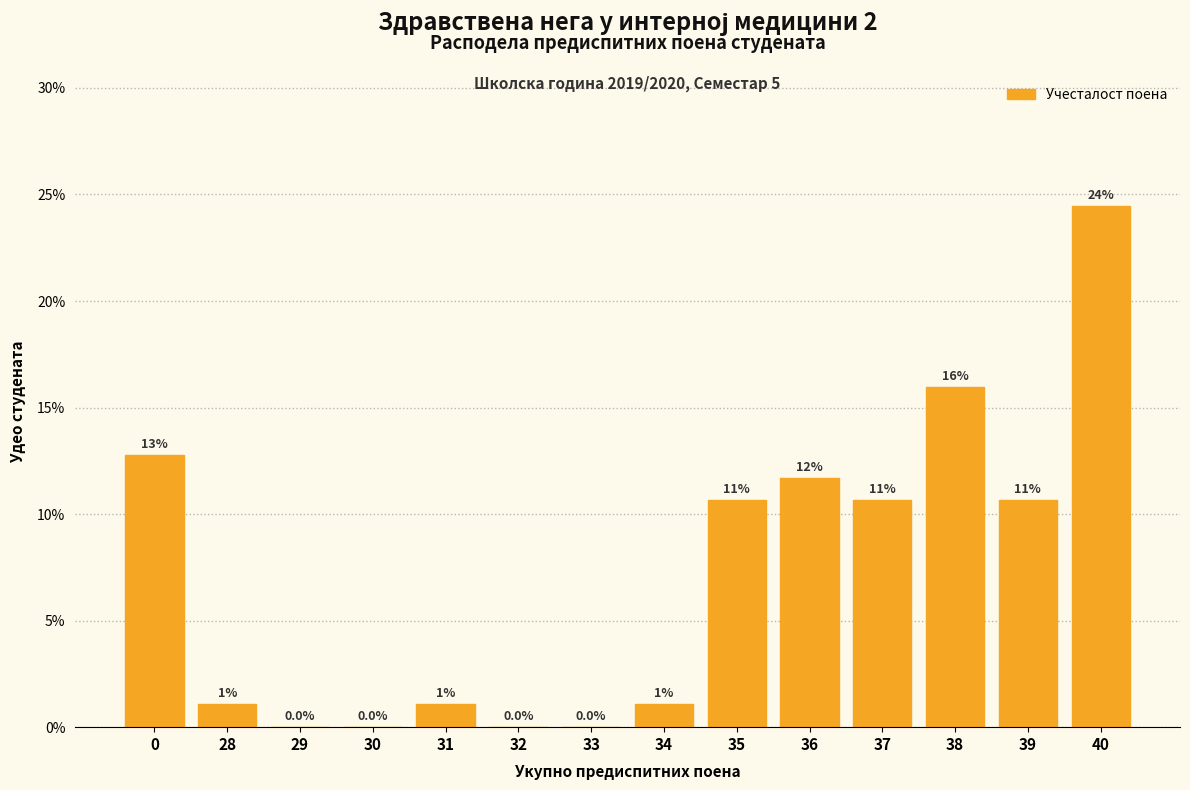

Are the bars horizontal?

No